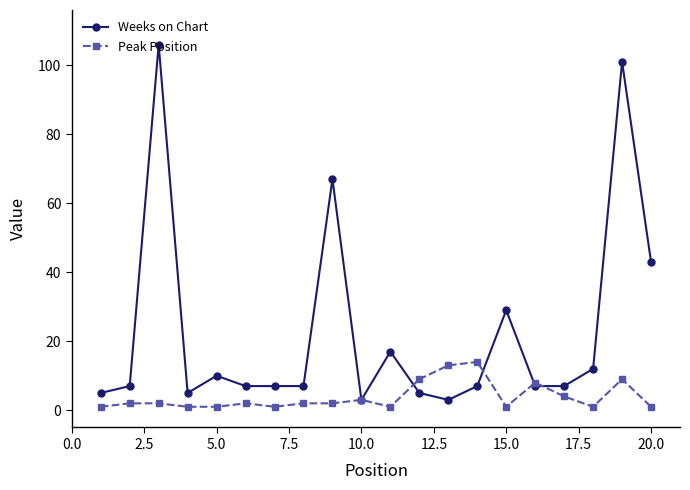

Which series has the largest total across all categories?

Weeks on Chart